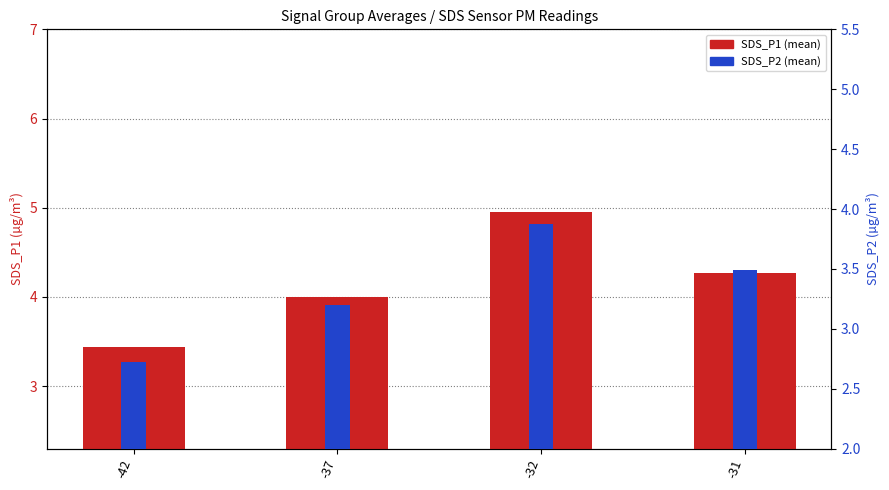

The SDS_P1 series shows 3.4 at -42. True or false?

True